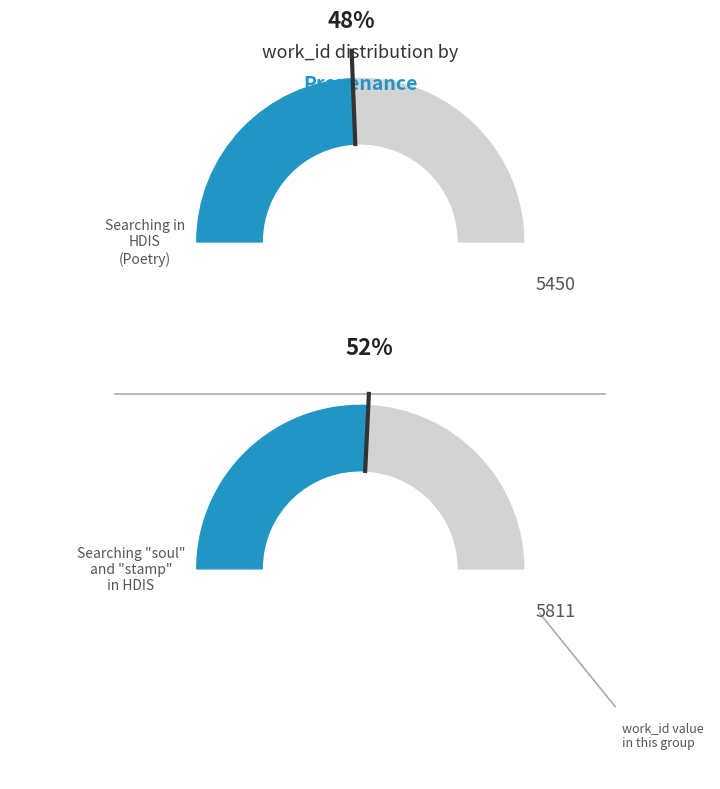

Count the number of slices in the pie.

2